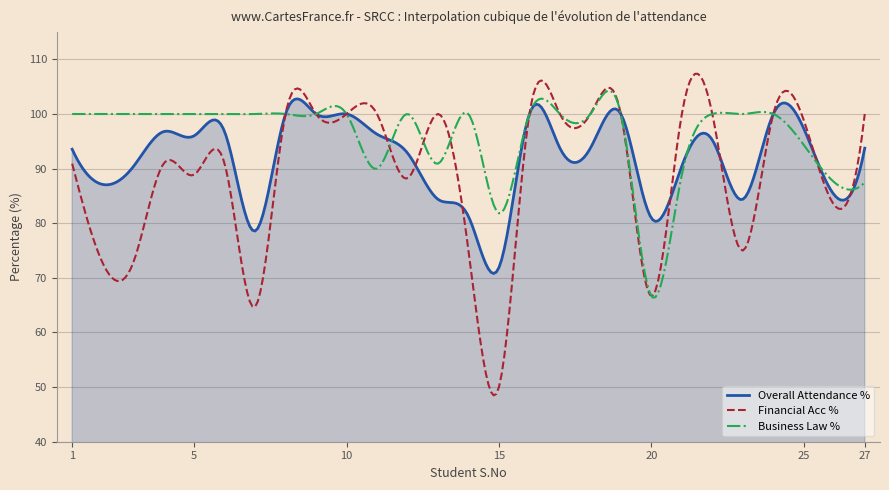

Which series has the largest range (max minus min)?

Financial Acc %